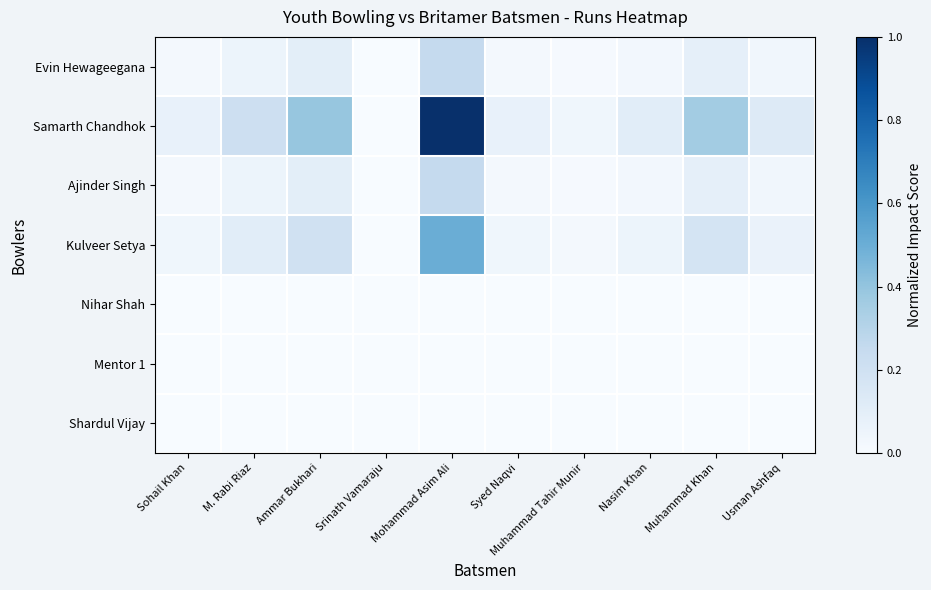

Which series has the largest range (max minus min)?

Samarth Chandhok